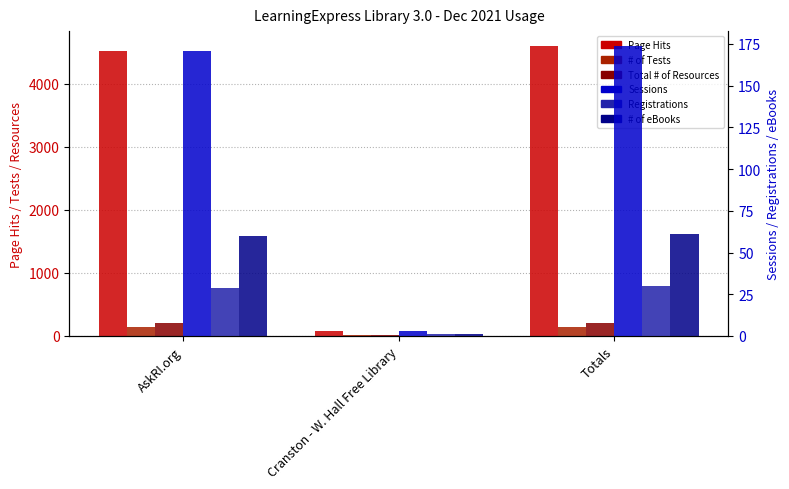

How many bars are there in each group?

6